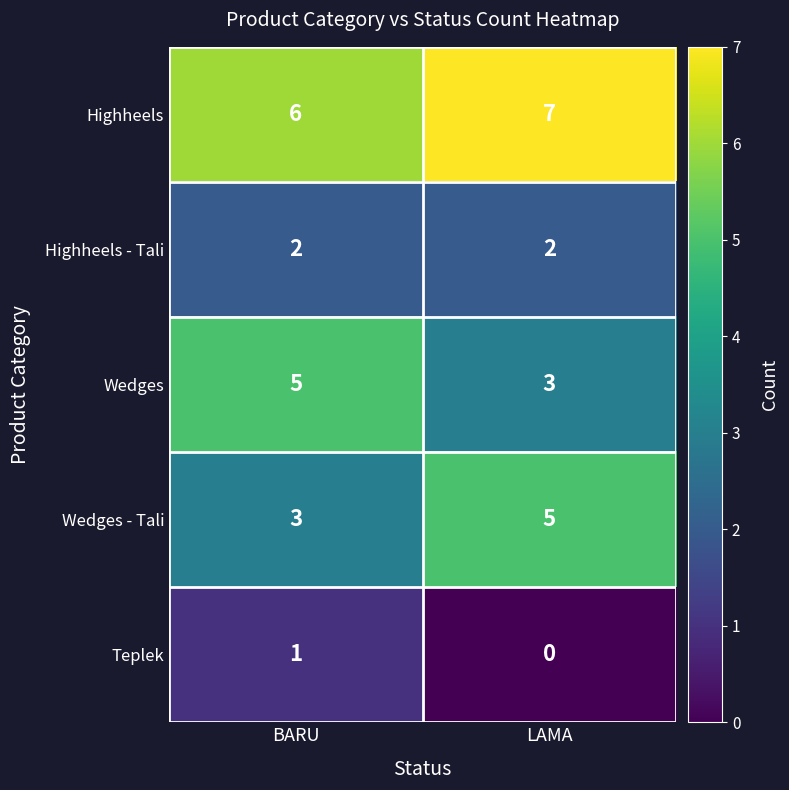

What is the sum of all Wedges values?

8